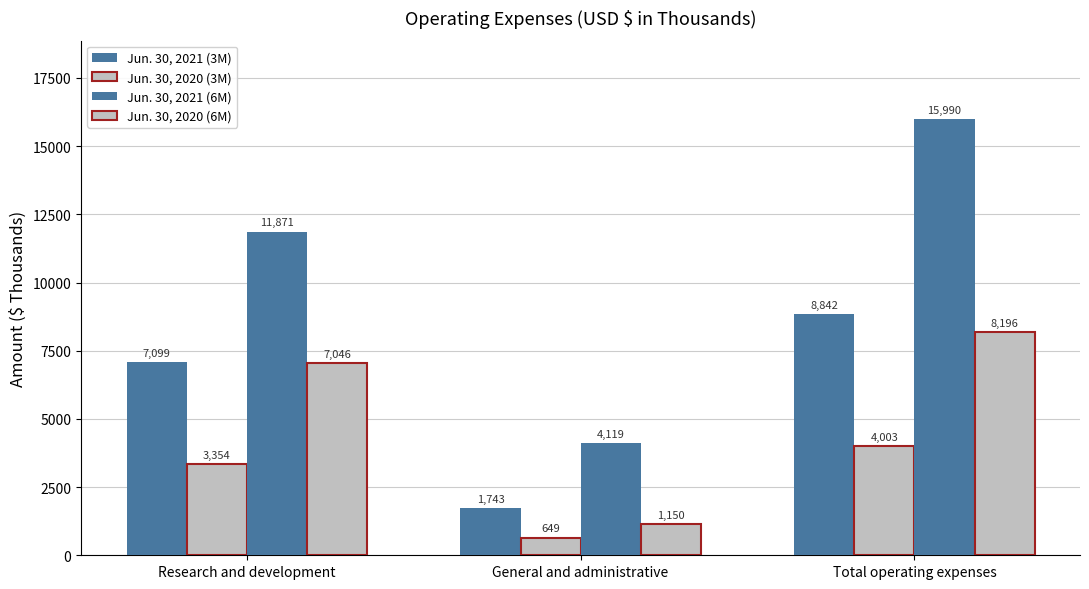

How many groups of bars are there?

3